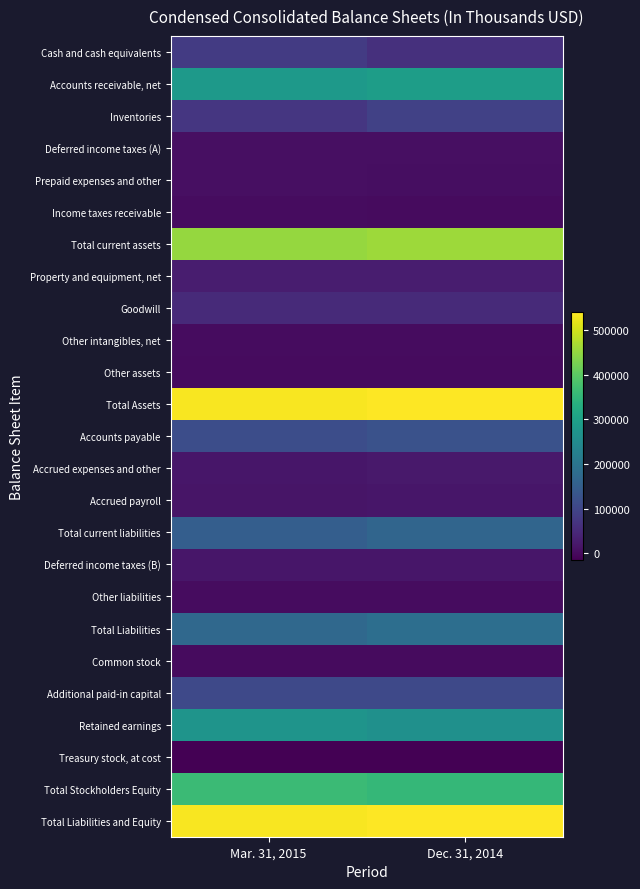

Reading right to left, list all the values displayed in this chart.

Cash and cash equivalents: Dec. 31, 2014=60909	Mar. 31, 2015=79882
Accounts receivable, net: Dec. 31, 2014=293027	Mar. 31, 2015=284851
Inventories: Dec. 31, 2014=90917	Mar. 31, 2015=71274
Deferred income taxes (A): Dec. 31, 2014=7749	Mar. 31, 2015=7749
Prepaid expenses and other: Dec. 31, 2014=5332	Mar. 31, 2015=6153
Income taxes receivable: Dec. 31, 2014=212	Mar. 31, 2015=2348
Total current assets: Dec. 31, 2014=458146	Mar. 31, 2015=452257
Property and equipment, net: Dec. 31, 2014=27861	Mar. 31, 2015=28102
Goodwill: Dec. 31, 2014=51276	Mar. 31, 2015=51276
Other intangibles, net: Dec. 31, 2014=1953	Mar. 31, 2015=1743
Other assets: Dec. 31, 2014=724	Mar. 31, 2015=673
Total Assets: Dec. 31, 2014=539960	Mar. 31, 2015=534051
Accounts payable: Dec. 31, 2014=124893	Mar. 31, 2015=116211
Accrued expenses and other: Dec. 31, 2014=22011	Mar. 31, 2015=18871
Accrued payroll: Dec. 31, 2014=17793	Mar. 31, 2015=14931
Total current liabilities: Dec. 31, 2014=164697	Mar. 31, 2015=150013
Deferred income taxes (B): Dec. 31, 2014=18803	Mar. 31, 2015=18870
Other liabilities: Dec. 31, 2014=2452	Mar. 31, 2015=2296
Total Liabilities: Dec. 31, 2014=185952	Mar. 31, 2015=171179
Common stock: Dec. 31, 2014=282	Mar. 31, 2015=282
Additional paid-in capital: Dec. 31, 2014=106956	Mar. 31, 2015=107236
Retained earnings: Dec. 31, 2014=262632	Mar. 31, 2015=271216
Treasury stock, at cost: Dec. 31, 2014=-15862	Mar. 31, 2015=-15862
Total Stockholders Equity: Dec. 31, 2014=354008	Mar. 31, 2015=362872
Total Liabilities and Equity: Dec. 31, 2014=539960	Mar. 31, 2015=534051